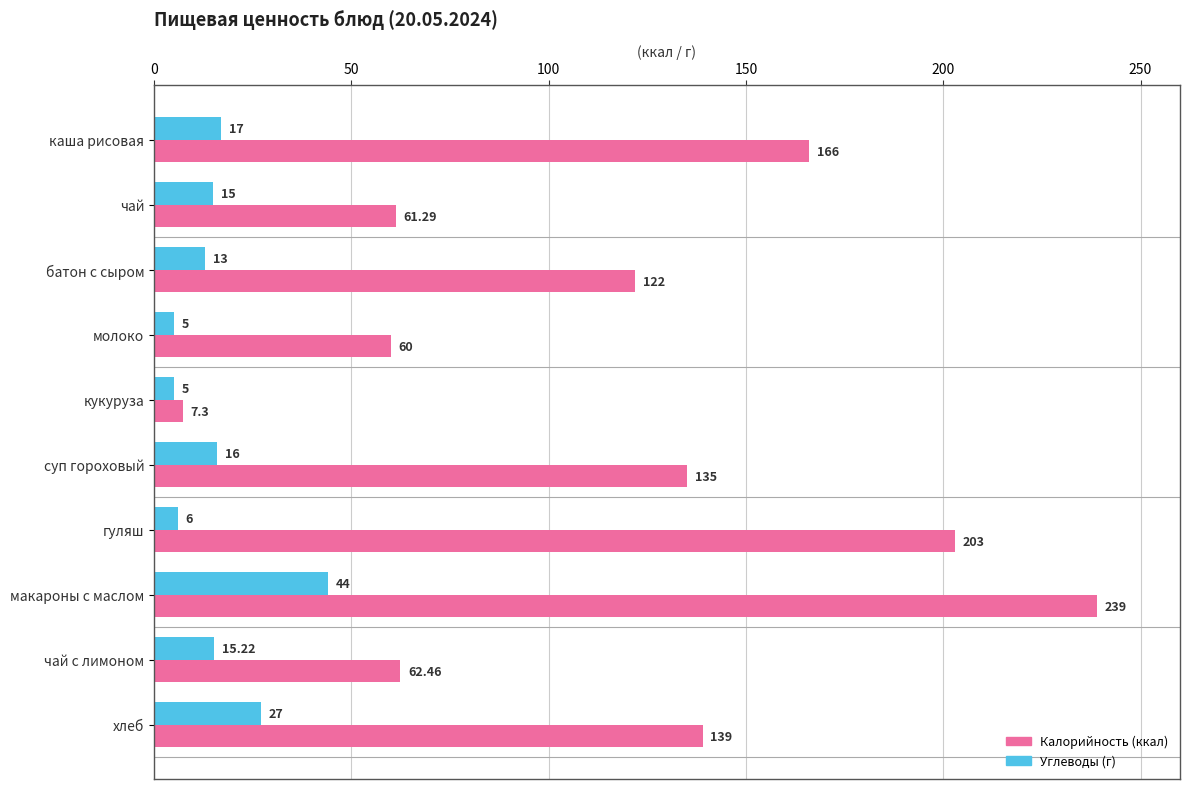

At which label is Углеводы (г) closest to 24?

хлеб